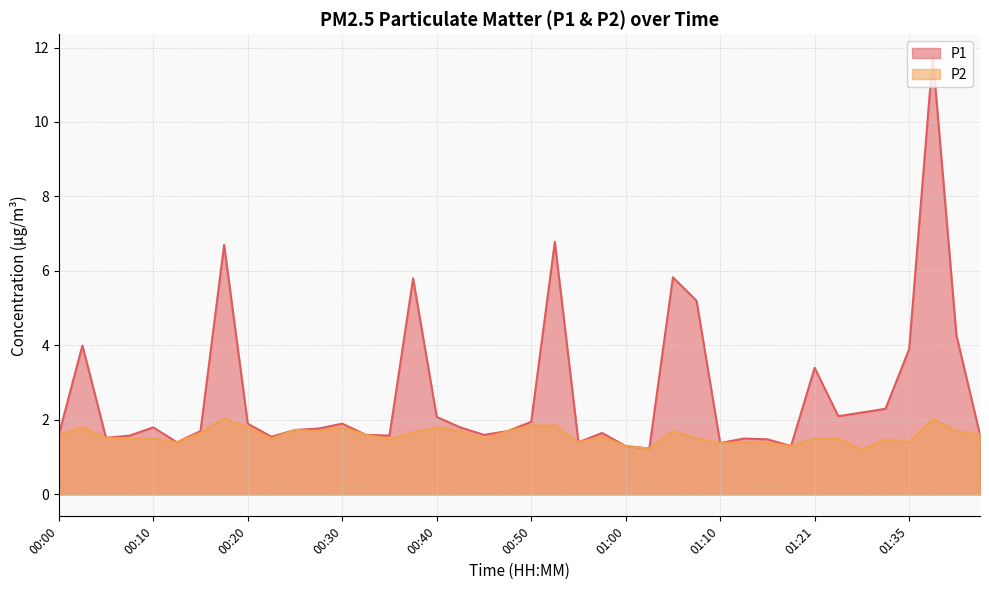

At how many categories does at least one series exceed 1?

40